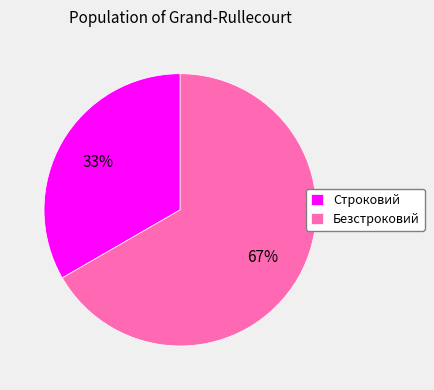

To the nearest percent, what is the combined percentage of Безстроковий and Строковий?

100%